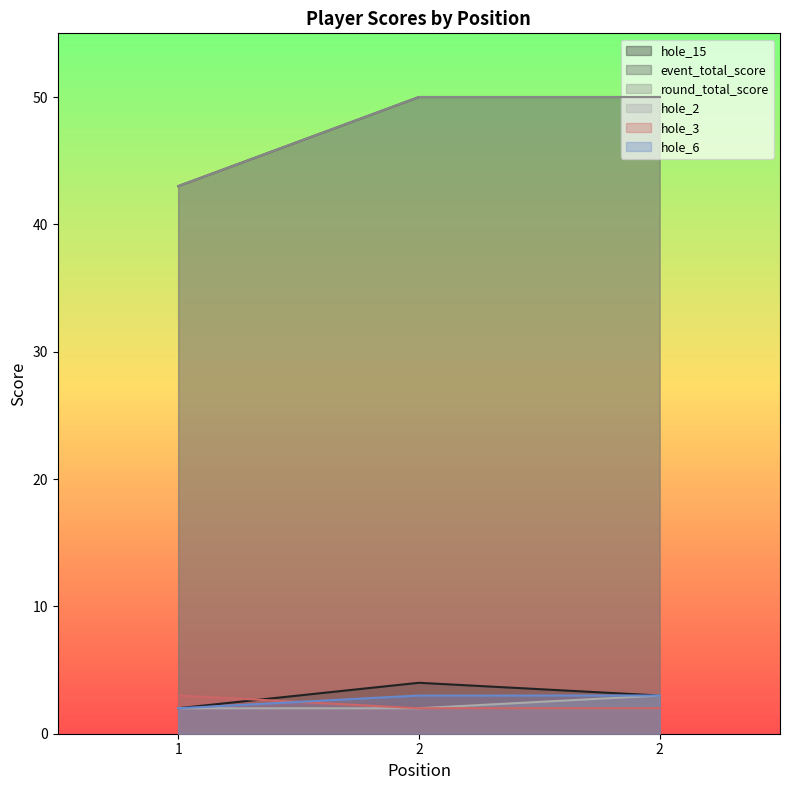

True or false: hole_2 has a value of 5 at 2.

False